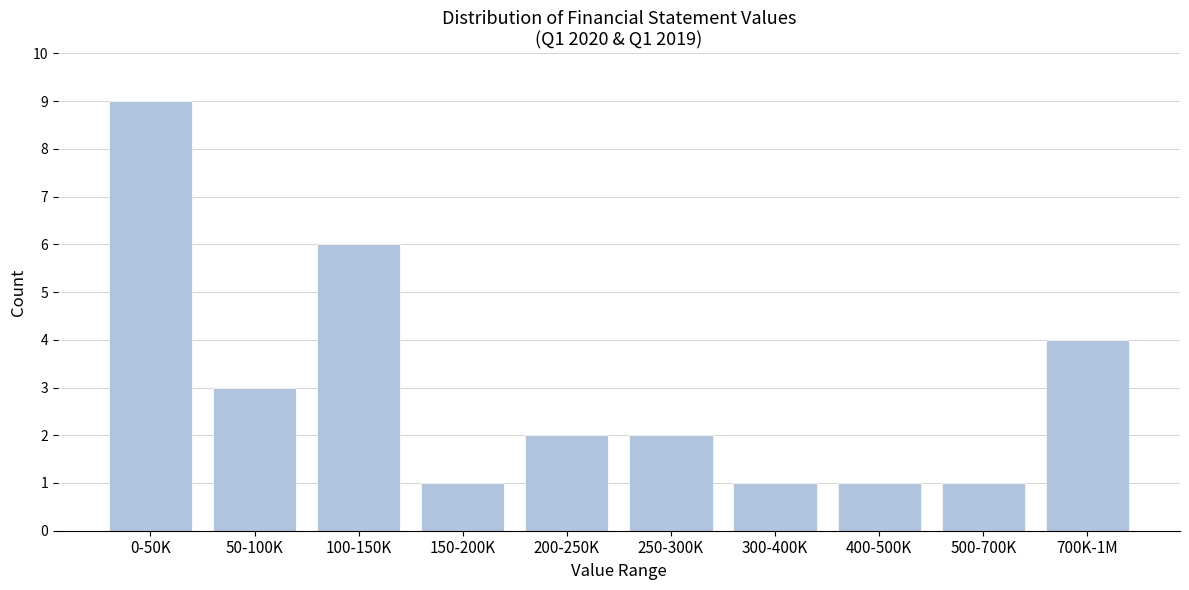

Reading left to right, what are all the values shown in this chart?

0-50K=9	50-100K=3	100-150K=6	150-200K=1	200-250K=2	250-300K=2	300-400K=1	400-500K=1	500-700K=1	700K-1M=4